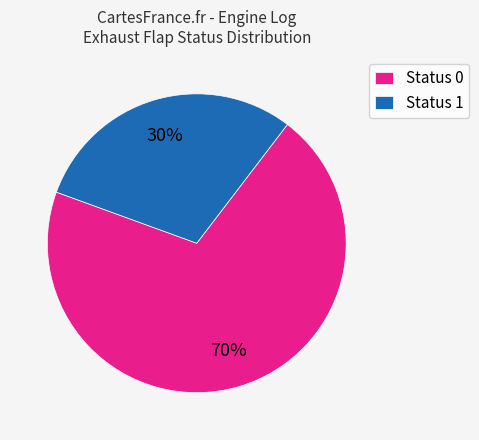

To the nearest percent, what is the difference between the largest and smallest slice percentages?

40%